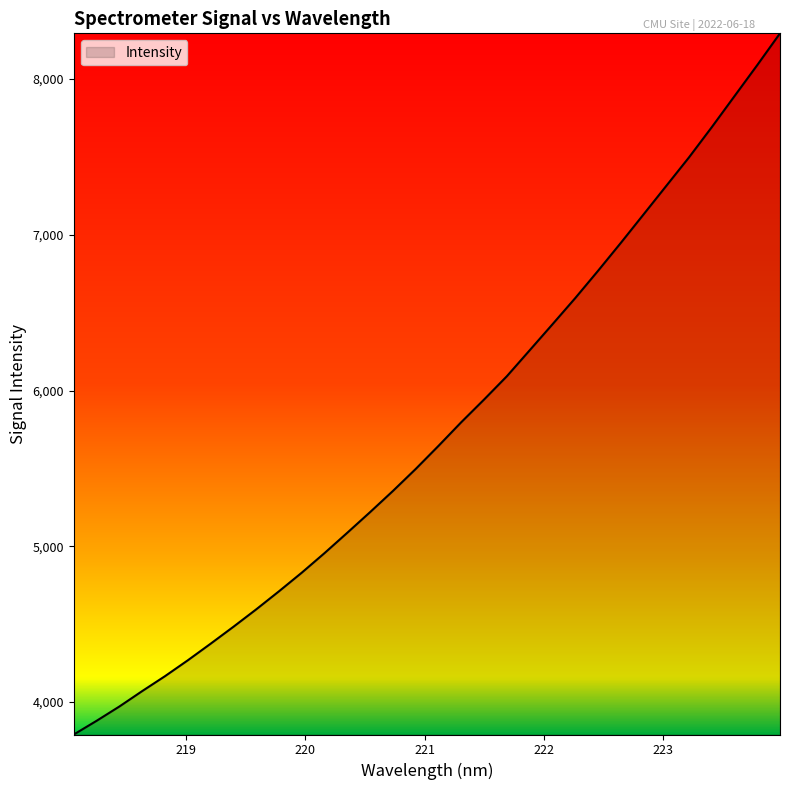

Does the chart display data point markers on the line(s)?

No